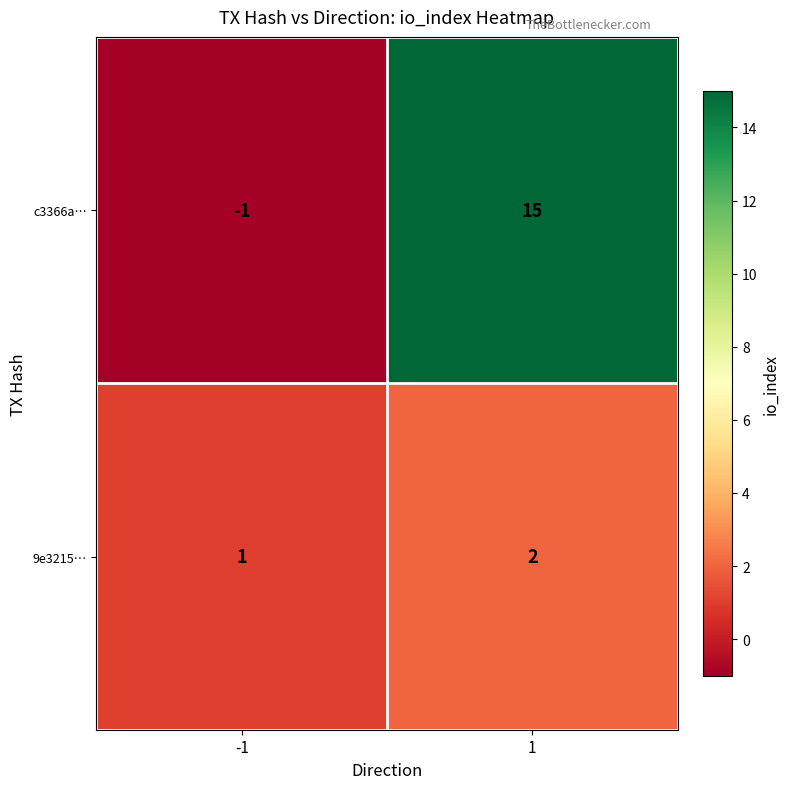

Which series changed the most between -1 and 1?

c3366a…